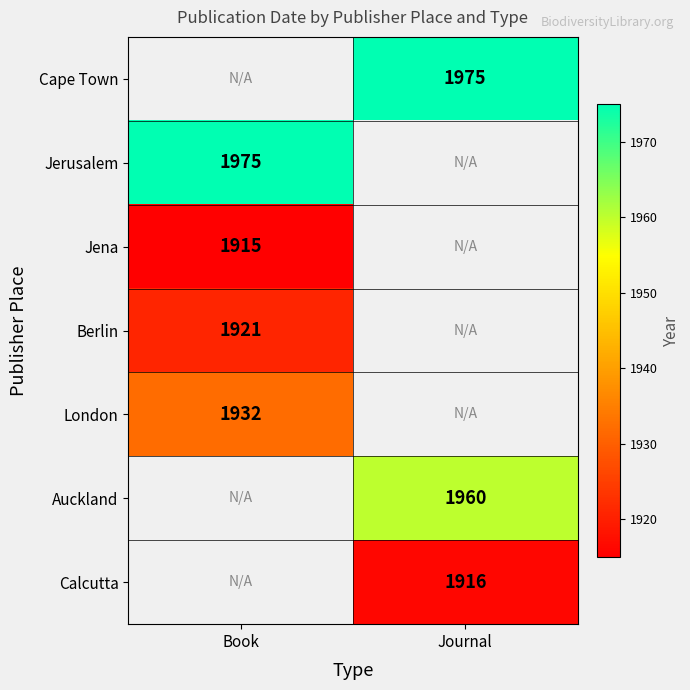

Is it true that Jerusalem equals 1975 at Book?

True